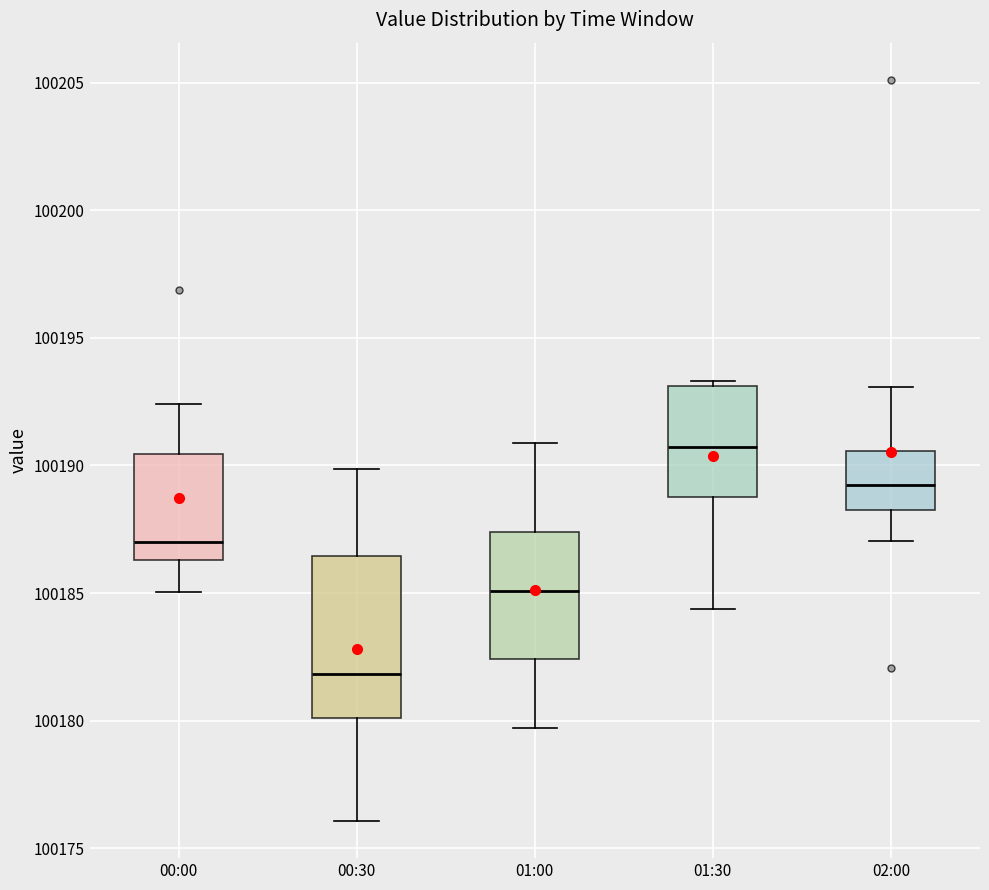

Comparing the boxes themselves (not the whiskers), which one is the tallest?

00:30